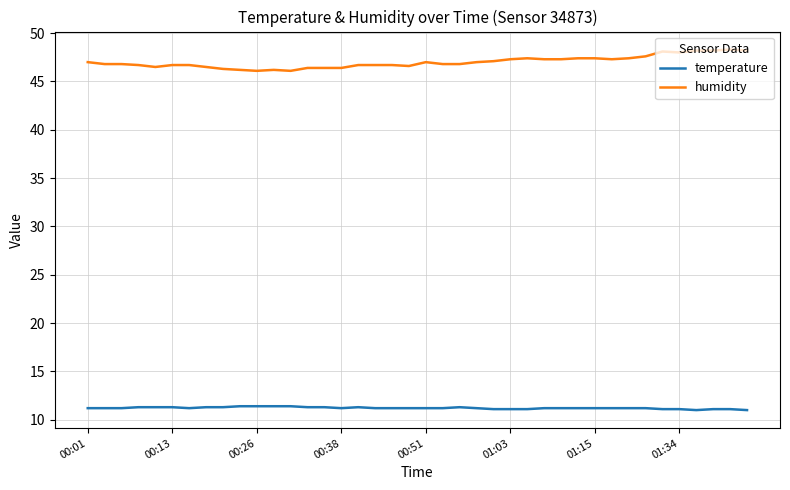

What is the minimum value for temperature?

11.0